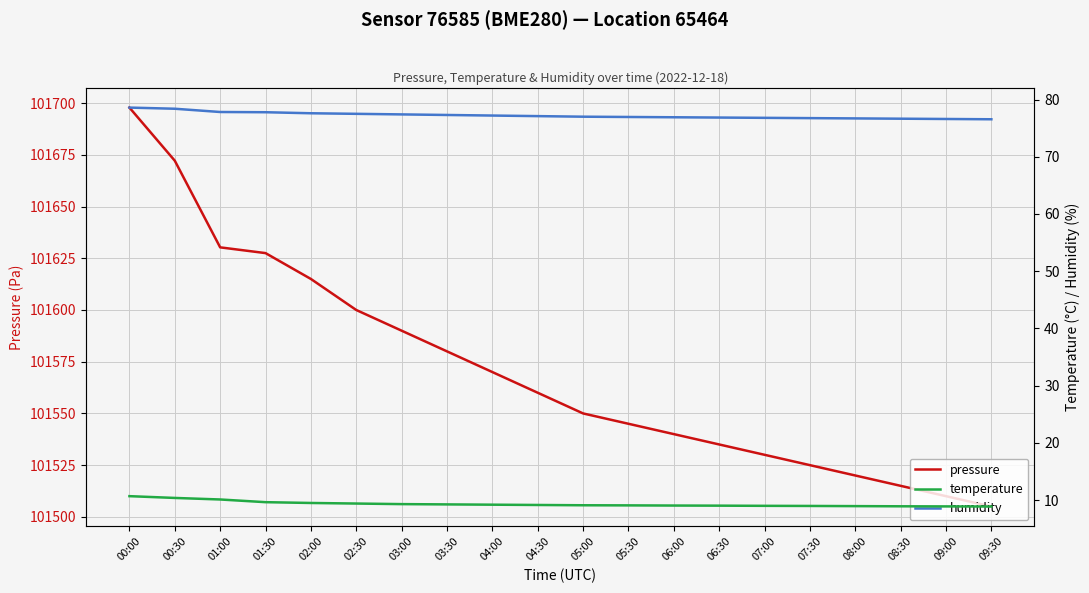

What is the label of the 15th point from the right?

02:30